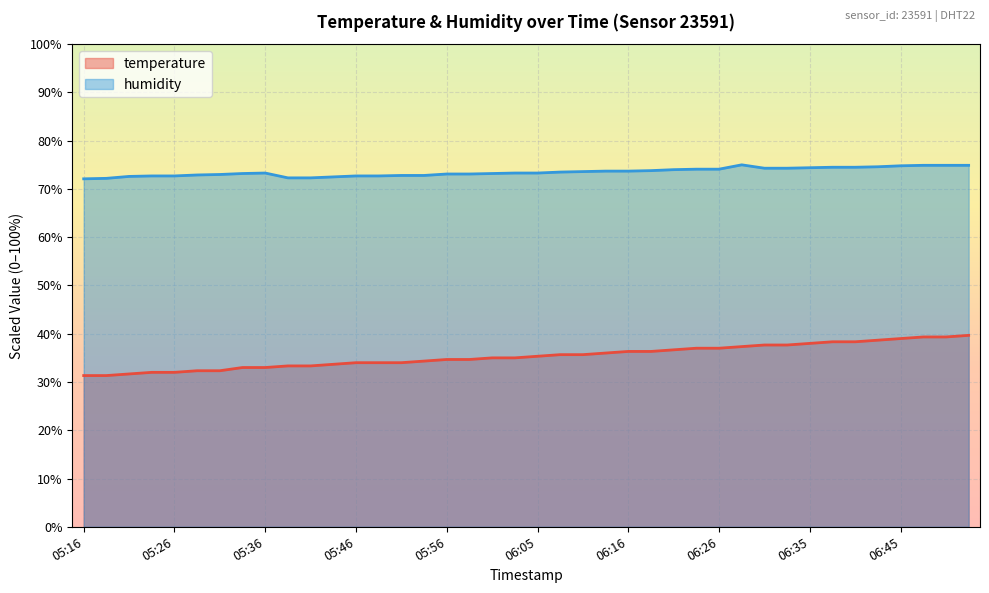

Is it true that humidity equals 40.7 at 06:16?

False